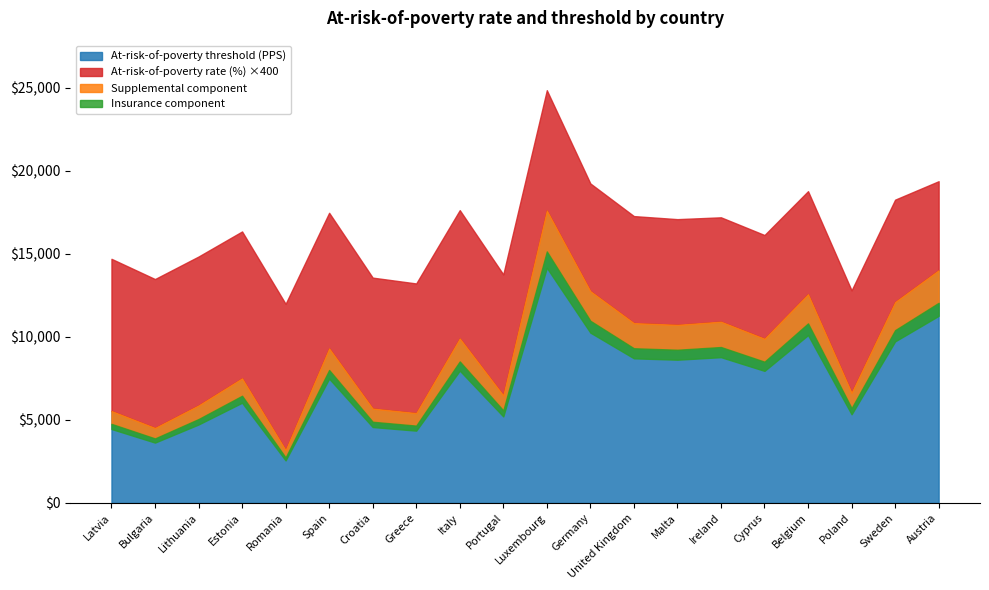

At how many categories does at least one series exceed 8181?

11